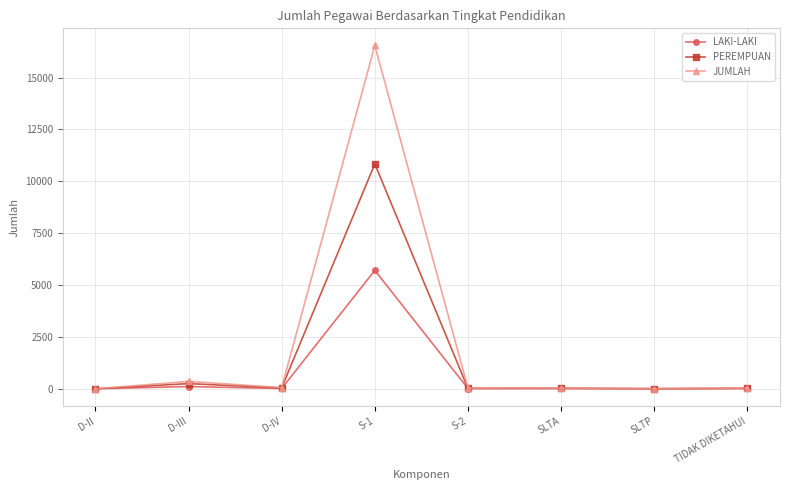

Count the number of data series in this chart.

3